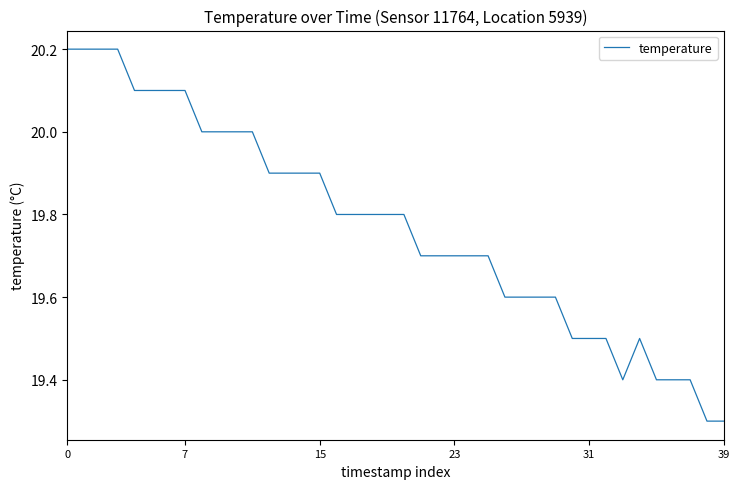

What is the minimum value shown in the chart?

19.3